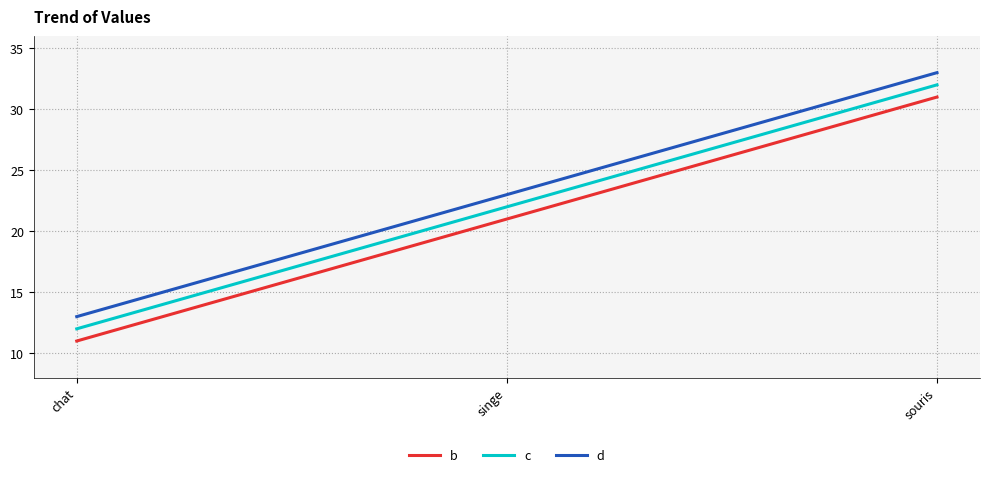

What is the smallest value displayed?

11